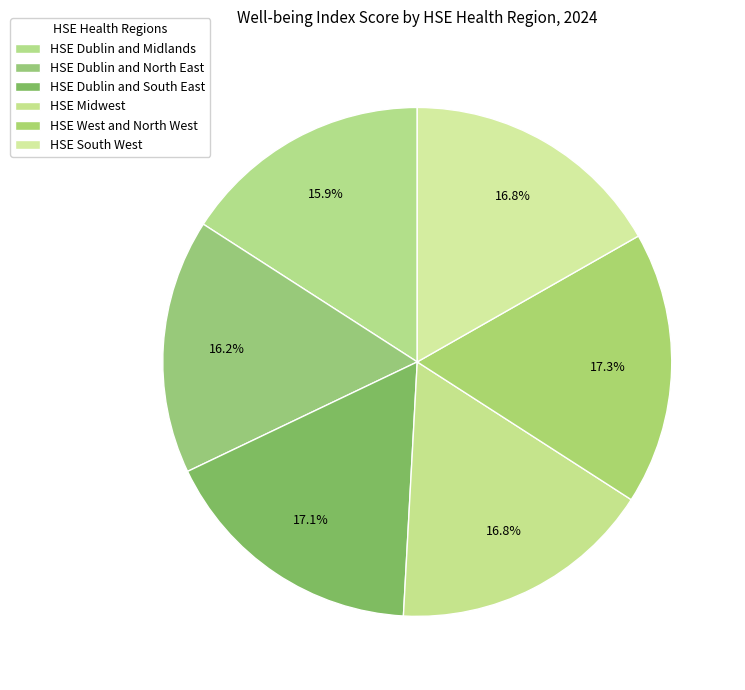

What percentage do HSE Dublin and Midlands and HSE Dublin and North East together represent?

32.1%